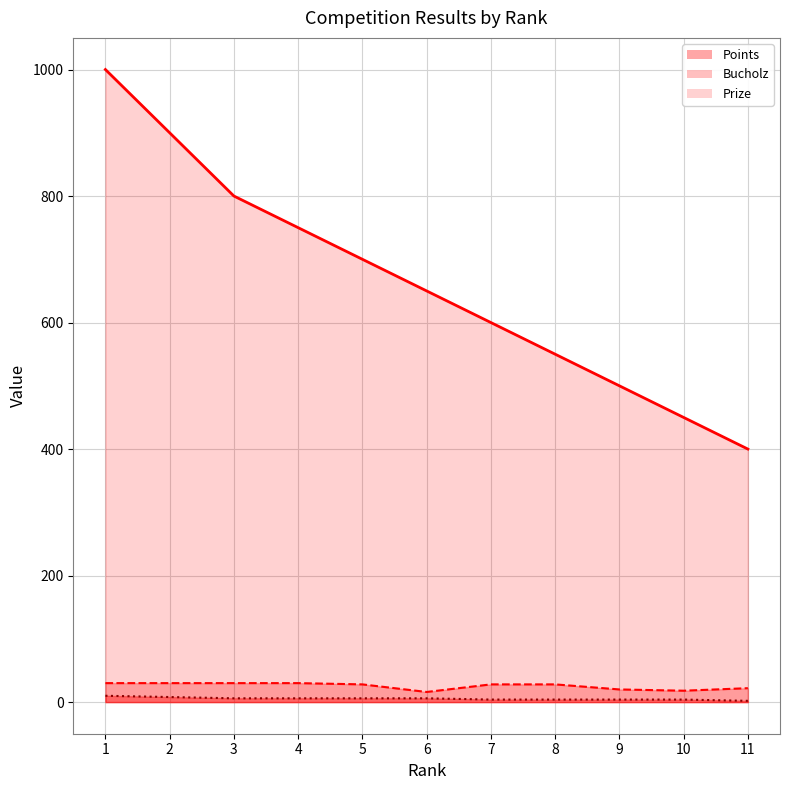

Reading left to right, what are all the values shown in this chart?

Prize: 1000	900	800	750	700	650	600	550	500	450	400
Bucholz: 30	30	30	30	28	16	28	28	20	18	22
Points: 10	8	6	6	6	6	4	4	4	4	2